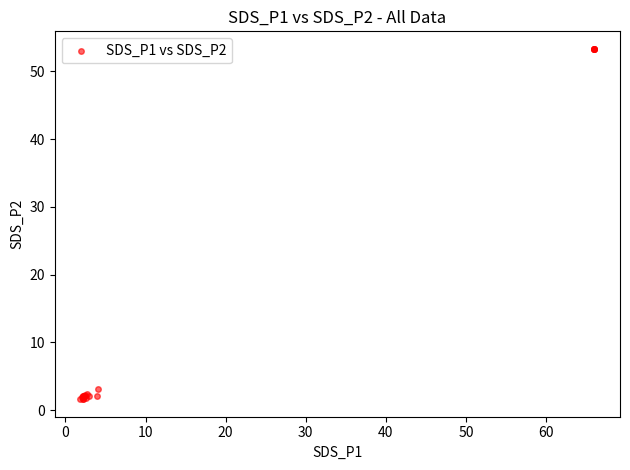

What Y value in the scatter plot is closest to 27?

3.2